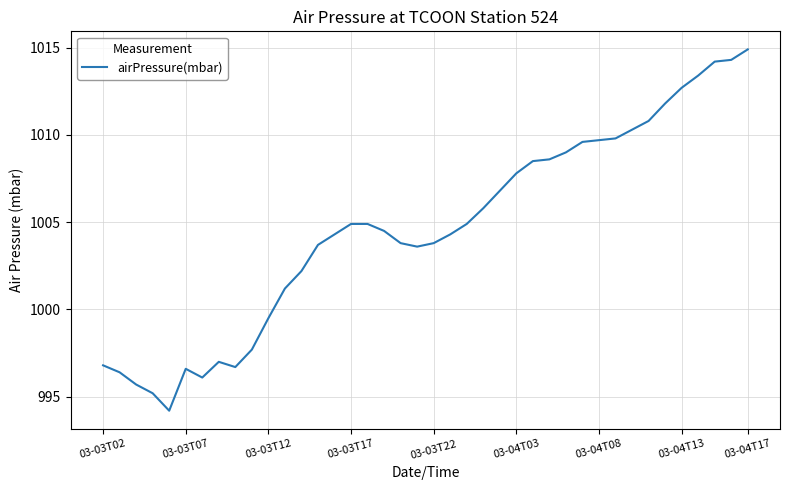

What is the minimum value shown in the chart?

994.2